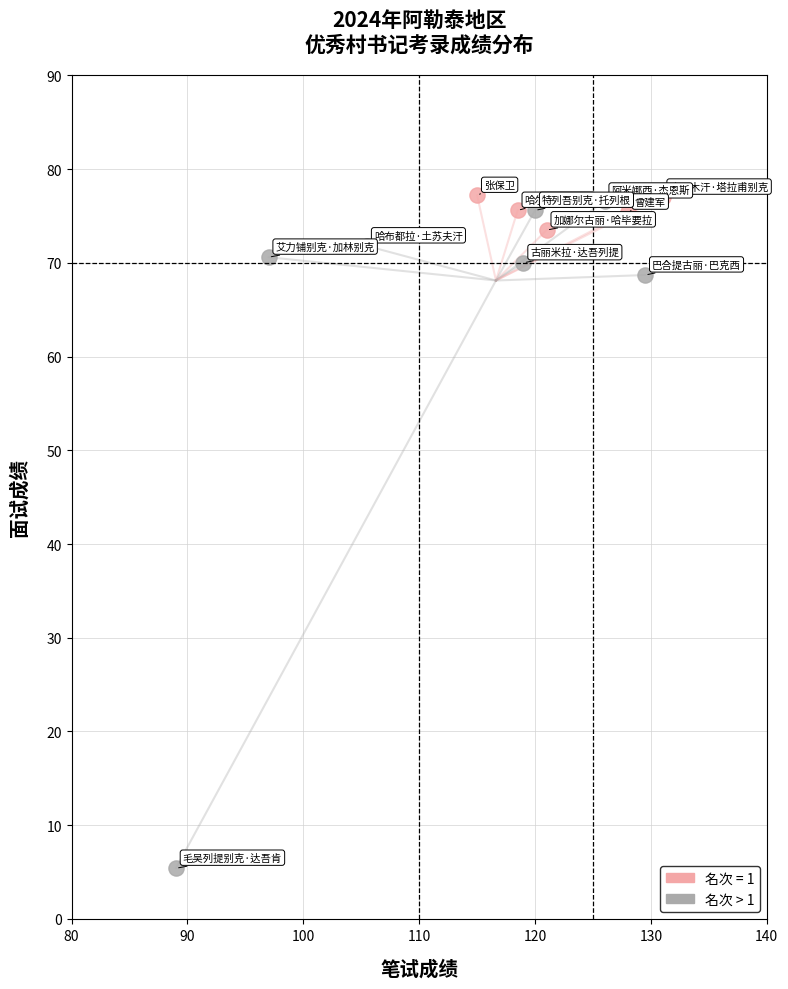

Which series contains the lowest Y value?

名次 > 1